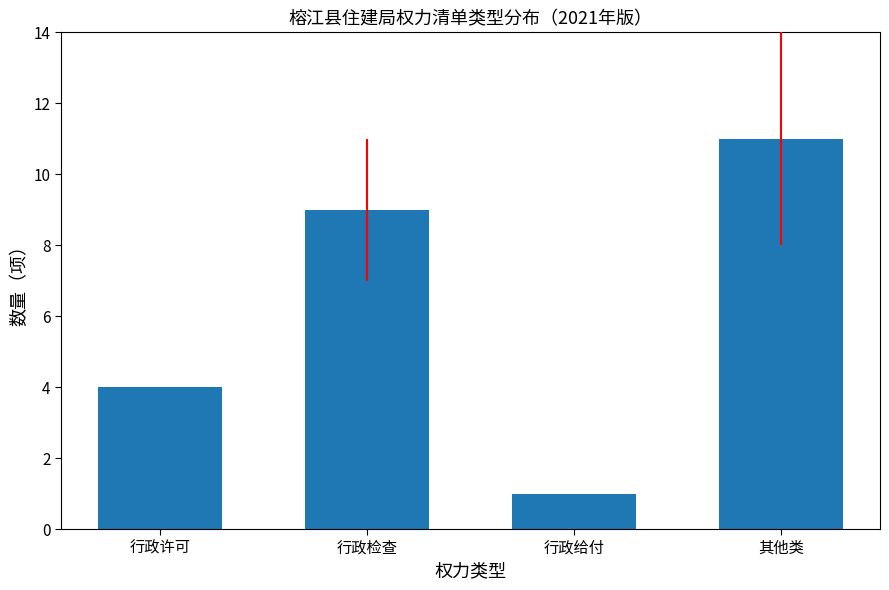

Is it true that the value at 行政许可 is 4?

True